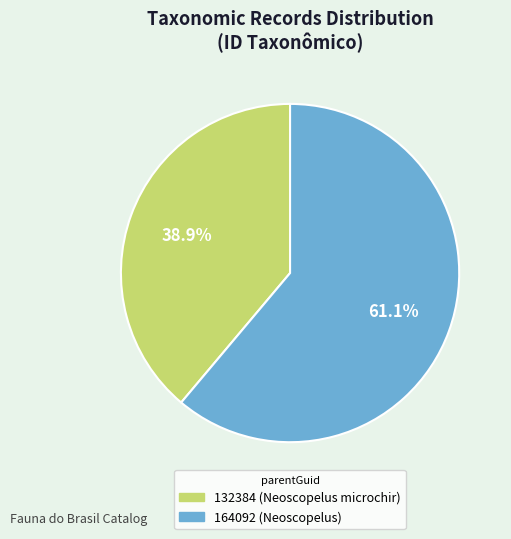

How much of the chart is everything except 132384 (Neoscopelus microchir)?

61.1%